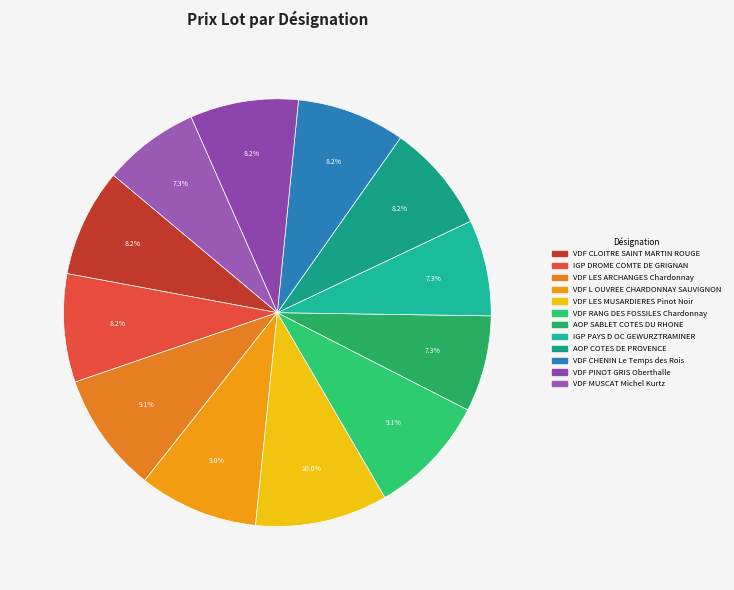

How many slices are in this pie chart?

12